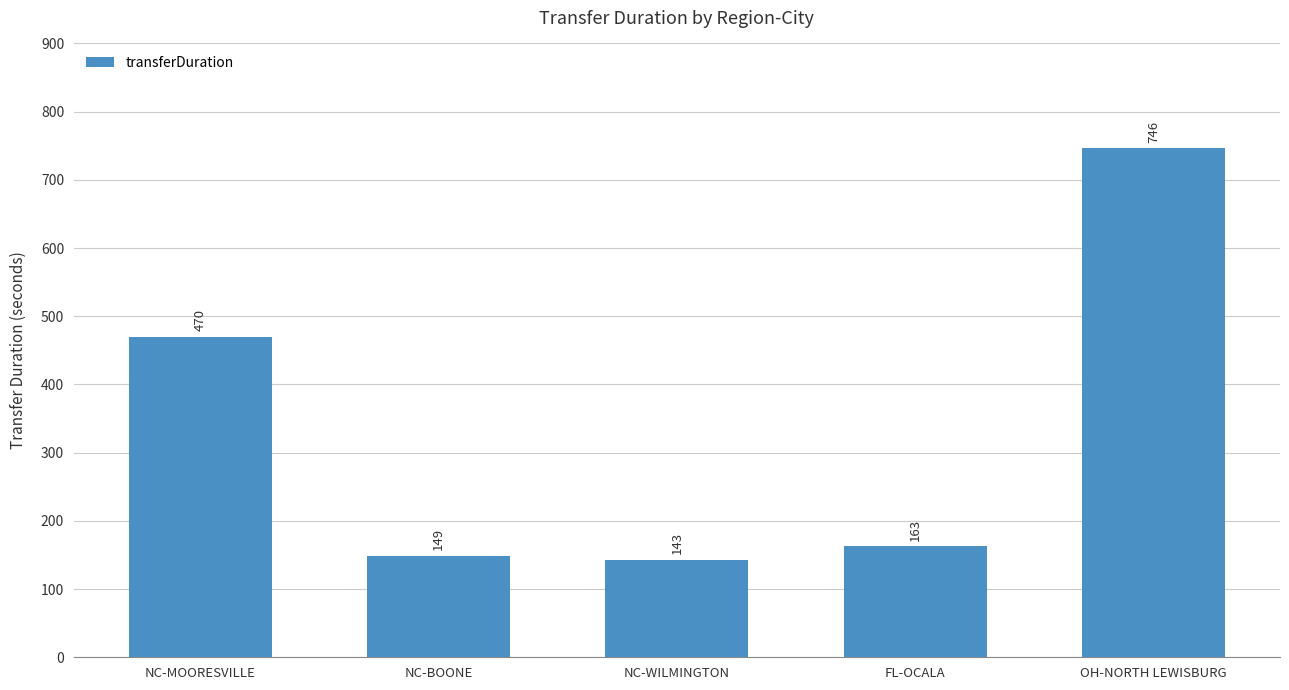

What is the value of the 4th bar from the left?

163